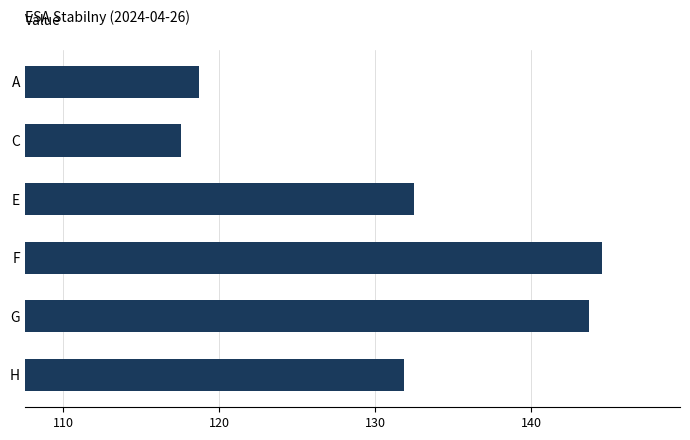

What is the difference between the maximum and minimum values?

27.0